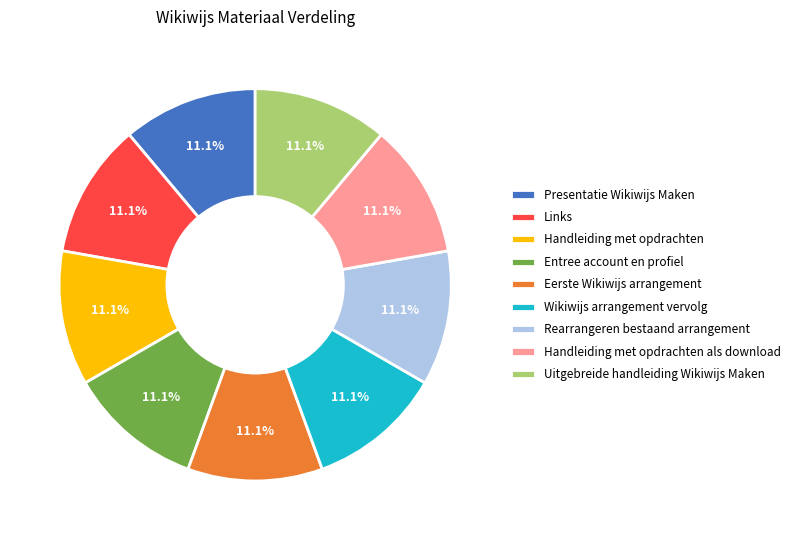

What is the total percentage of Rearrangeren bestaand arrangement and Eerste Wikiwijs arrangement?

22.2%